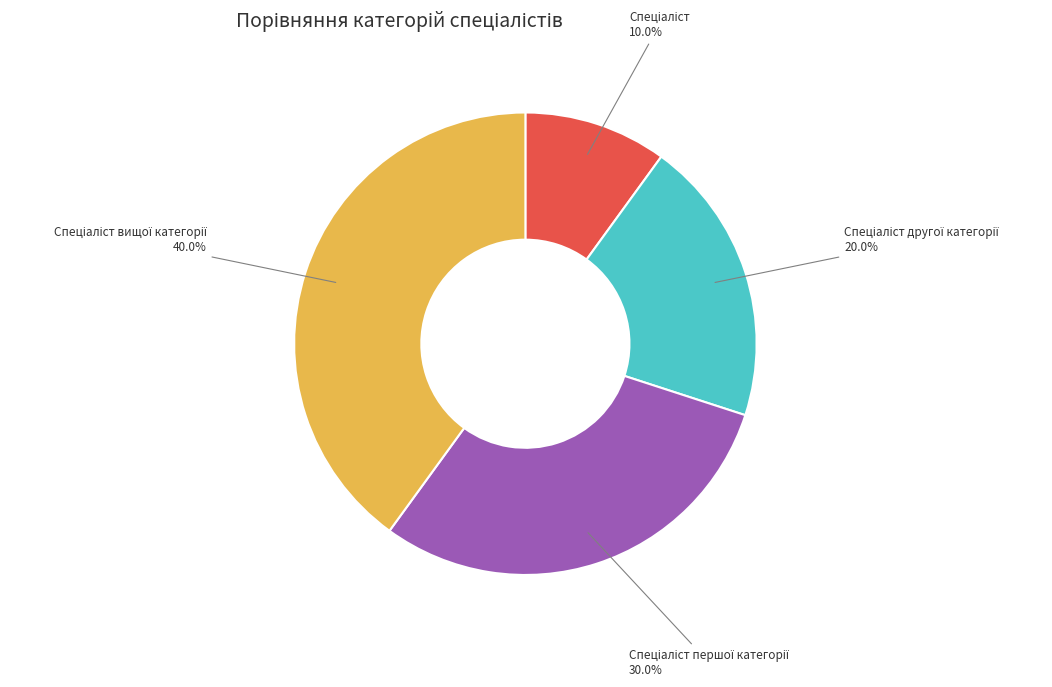

To the nearest percent, what is the difference between the largest and smallest slice percentages?

30%